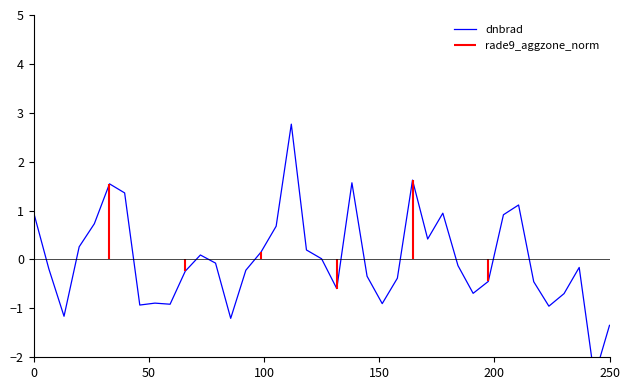

What is the value of the 5th point from the left?

0.7